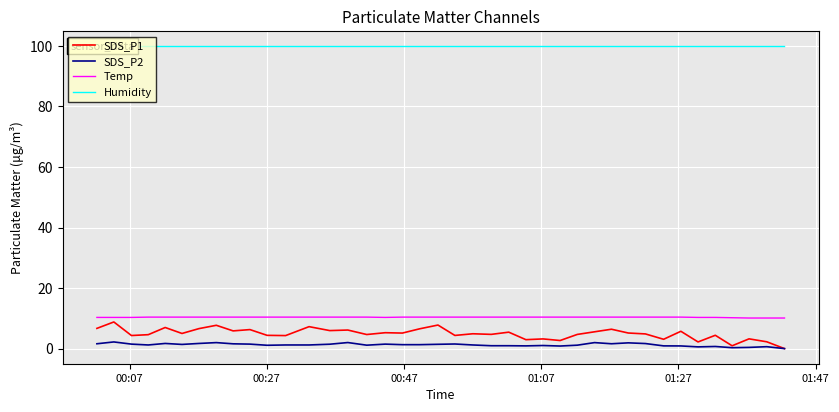

Rank the series by their maximum value, from highest to lowest.

Humidity, Temp, SDS_P1, SDS_P2